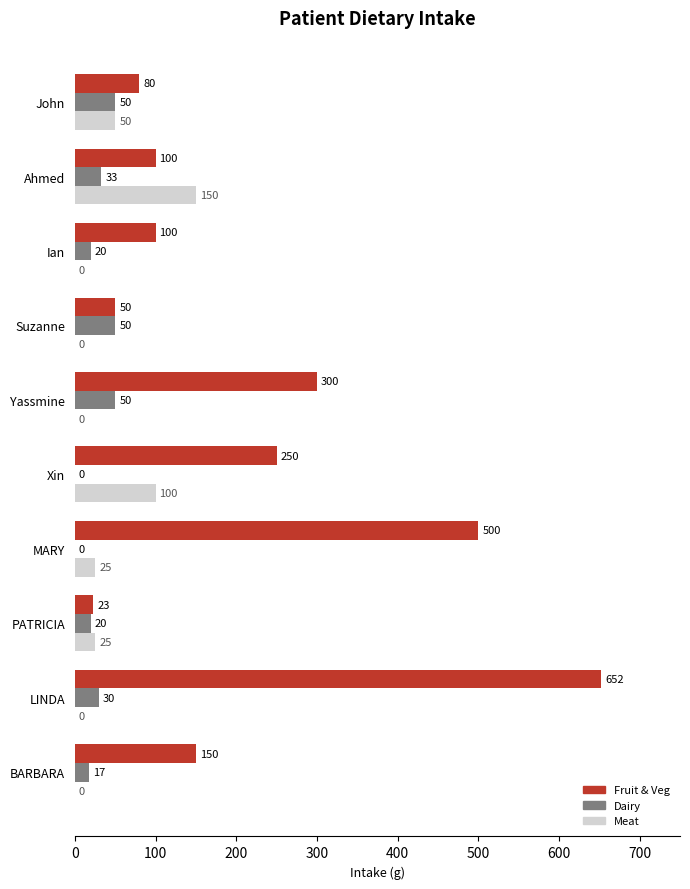

Which category has the highest value in the Fruit & Veg series?

LINDA